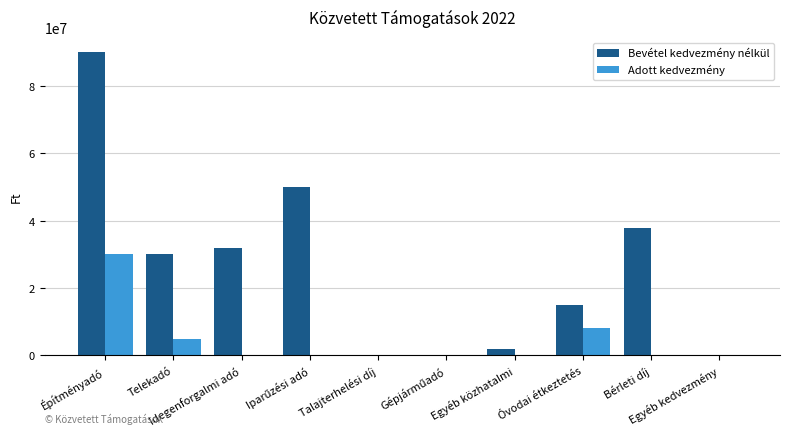

What is the sum of all Bevétel kedvezmény nélkül values?

256986410